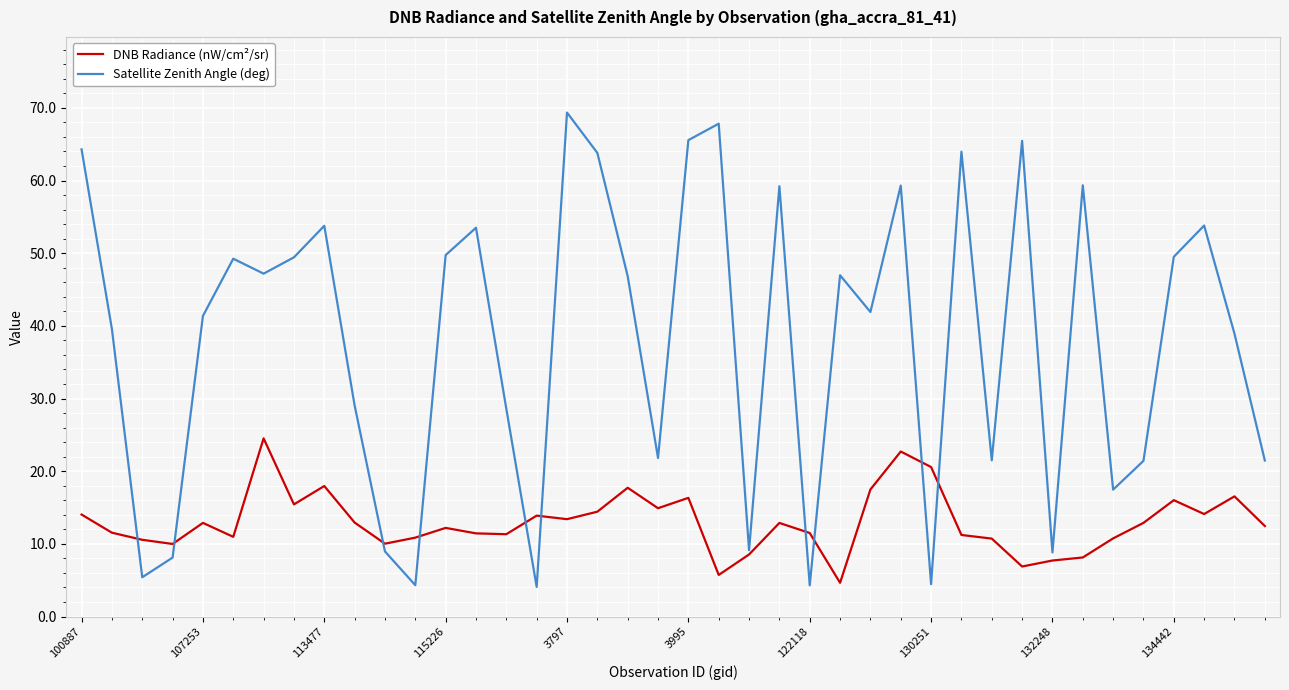

What is the highest value of the Satellite Zenith Angle (deg) series?

69.4